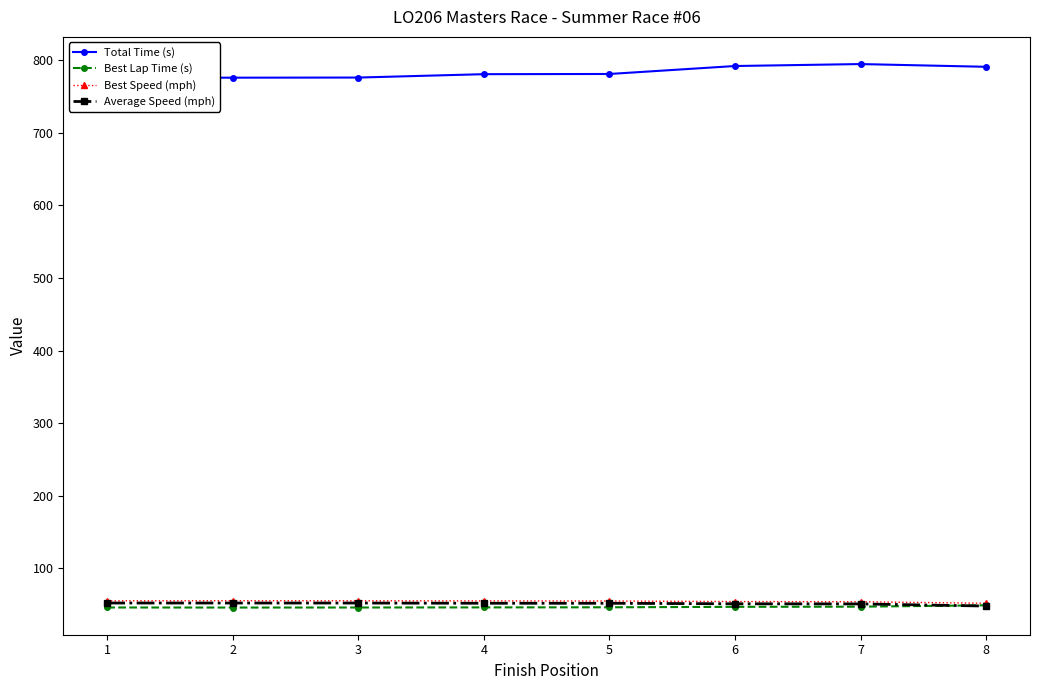

Reading left to right, extract all data points from this chart.

Total Time (s): 776.0	776.1	776.3	781.0	781.2	792.2	794.9	791.1
Best Lap Time (s): 45.8	45.7	45.8	45.9	46.1	46.7	46.9	48.8
Best Speed (mph): 55.0	55.1	55.1	54.9	54.7	54.0	53.7	51.6
Average Speed (mph): 52.0	52.0	51.9	51.6	51.6	50.9	50.7	47.8